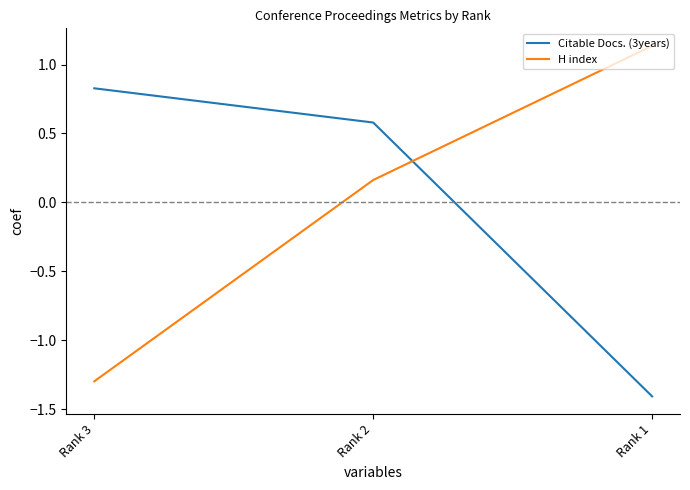

How many values in the H index series exceed 0?

2